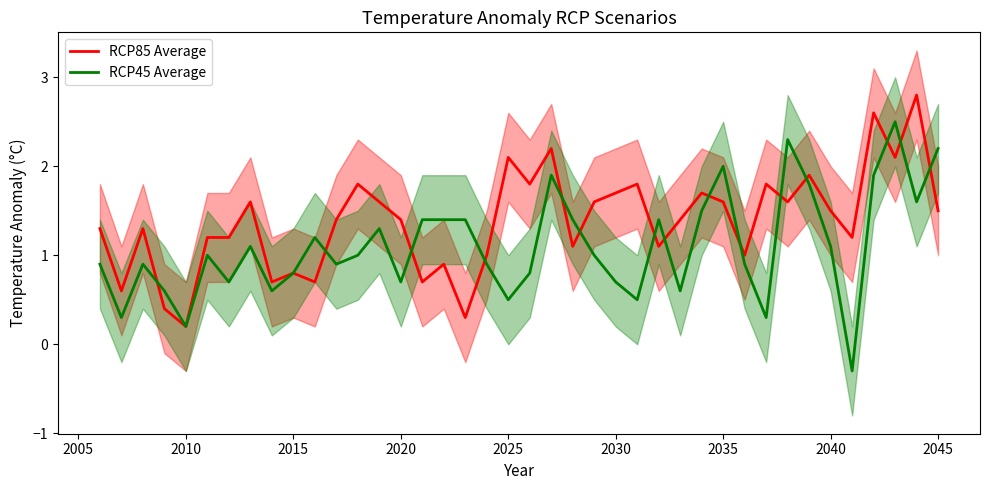

What is the average value of the RCP85 Average series?

1.4